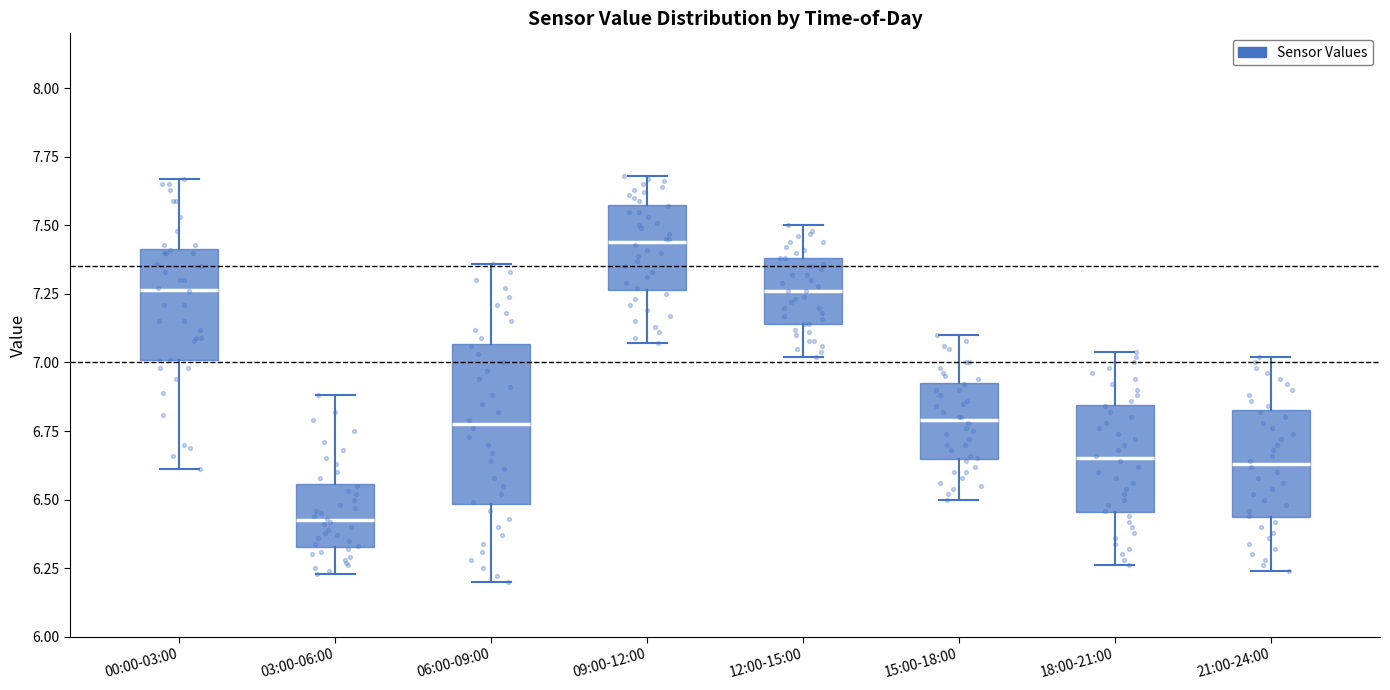

Which box has the highest median line?

09:00-12:00